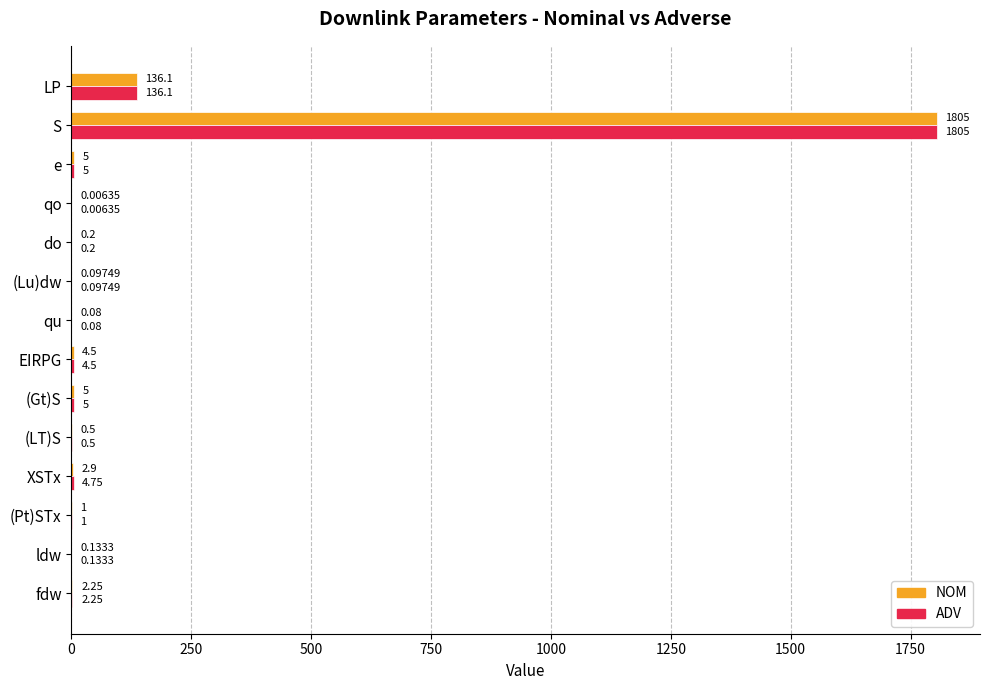

At which label does NOM reach its peak?

S